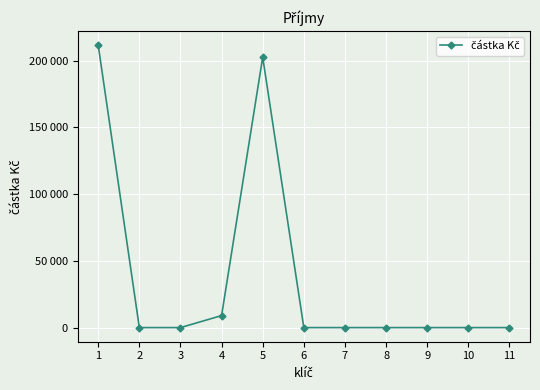

At which label is the value closest to 105750?

4